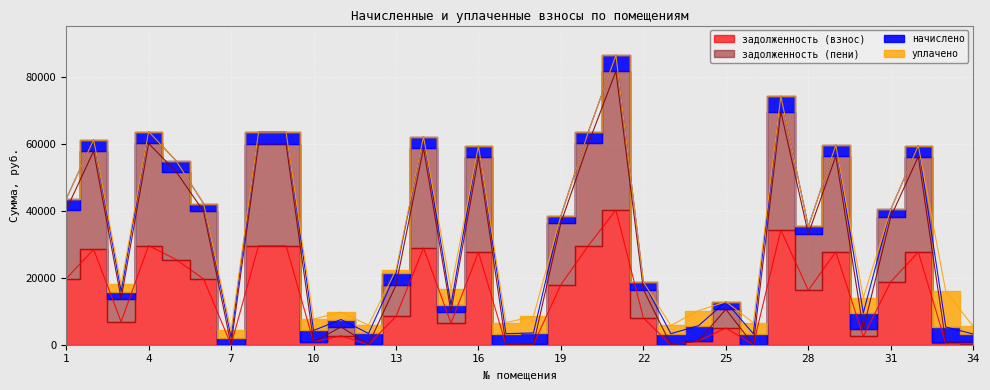

Which category has the highest value in the задолженность (пени) series?

21